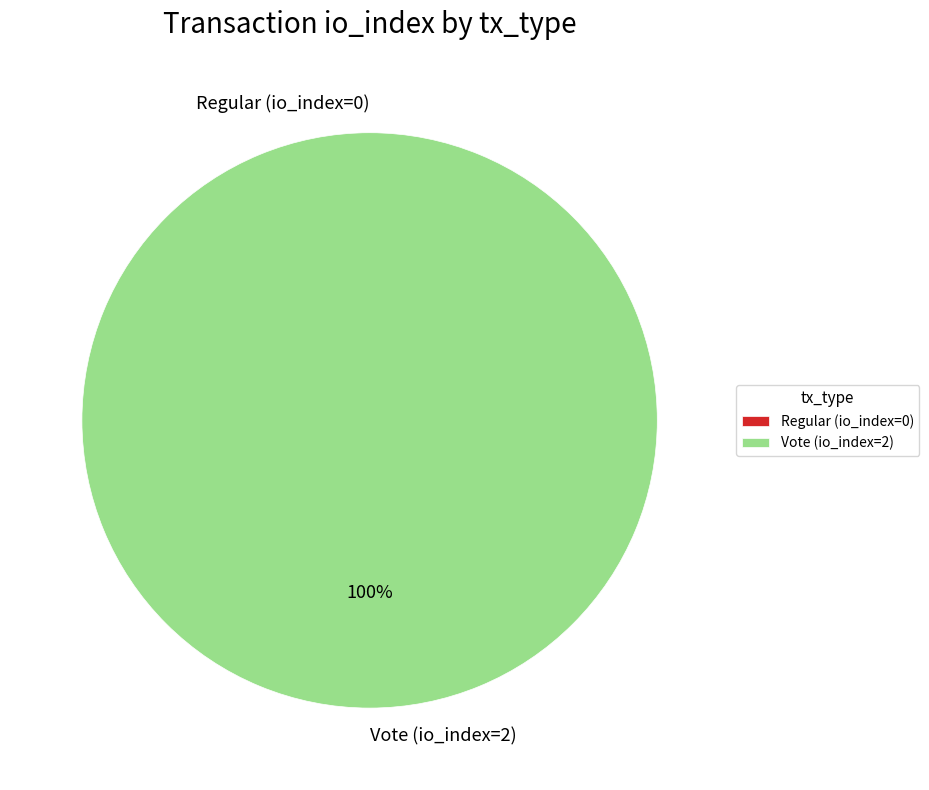

Rank the categories by value from highest to lowest.

Vote (io_index=2), Regular (io_index=0)